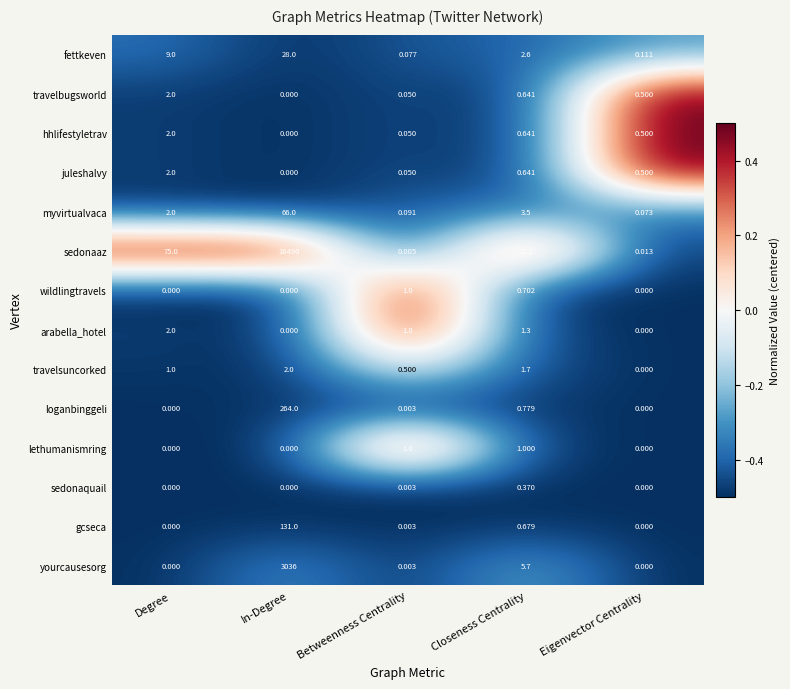

How many distinct data groups are displayed?

14